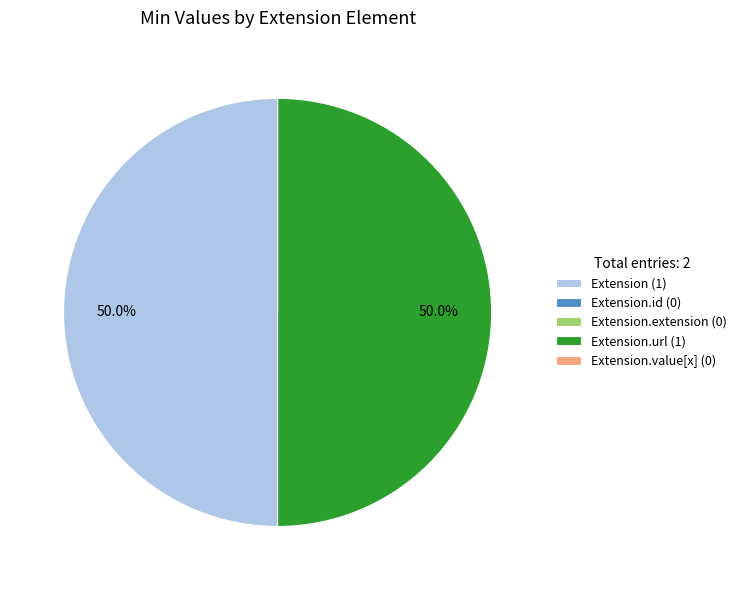

What percentage is NOT represented by Extension.url (1)?

50.0%